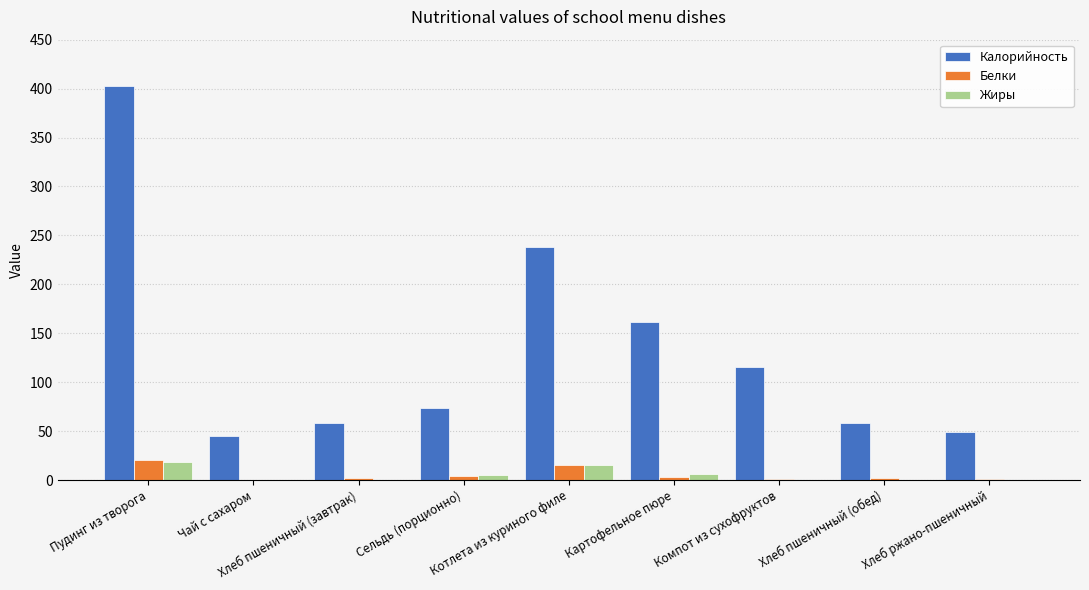

At which category is the sum across all series the highest?

Пудинг из творога